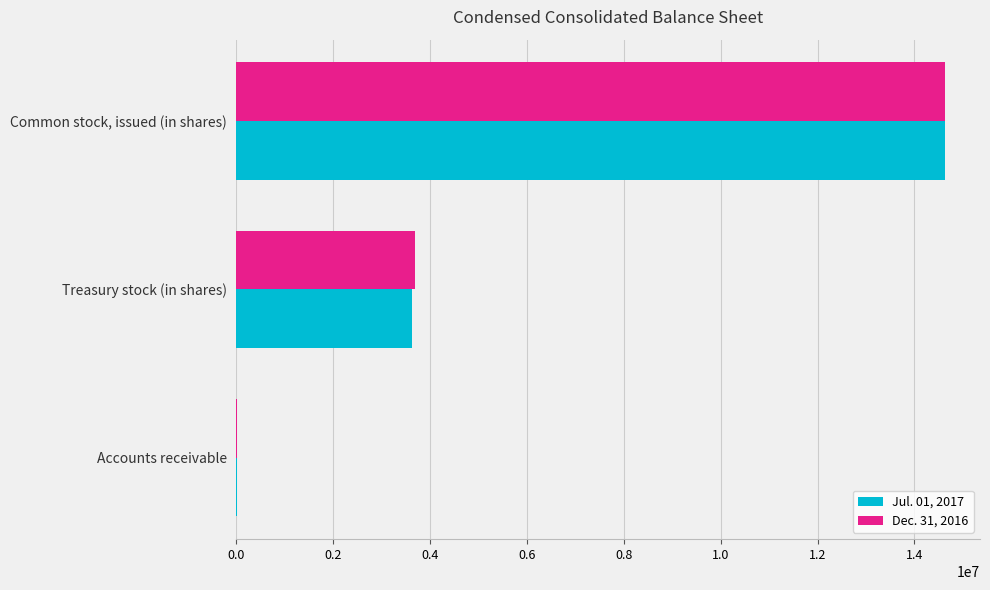

What is the total value across all series at Treasury stock (in shares)?

7306370